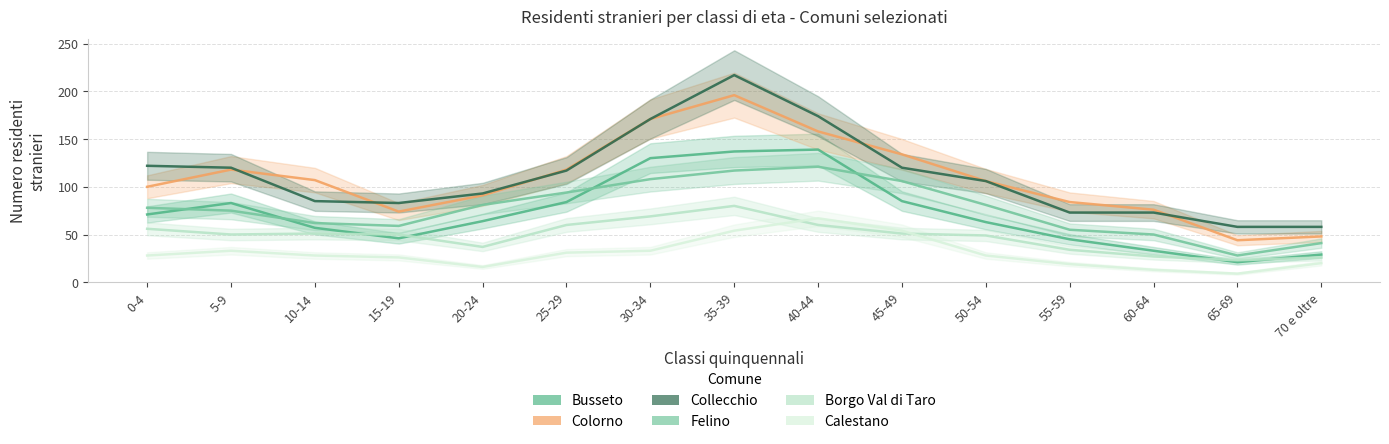

At how many categories does at least one series exceed 9?

15